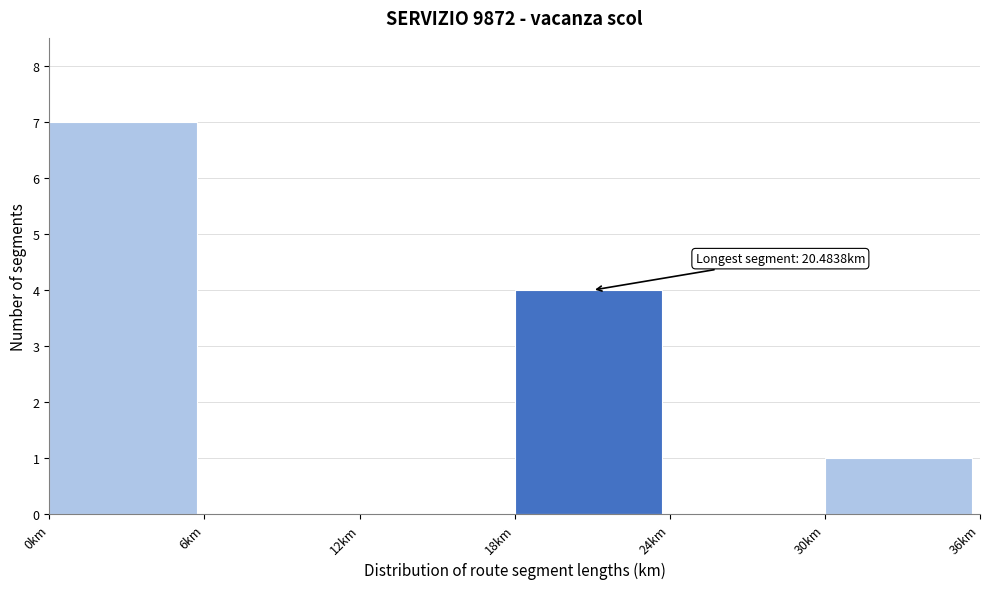

Which range on the x-axis has the tallest bar?

0 to 6